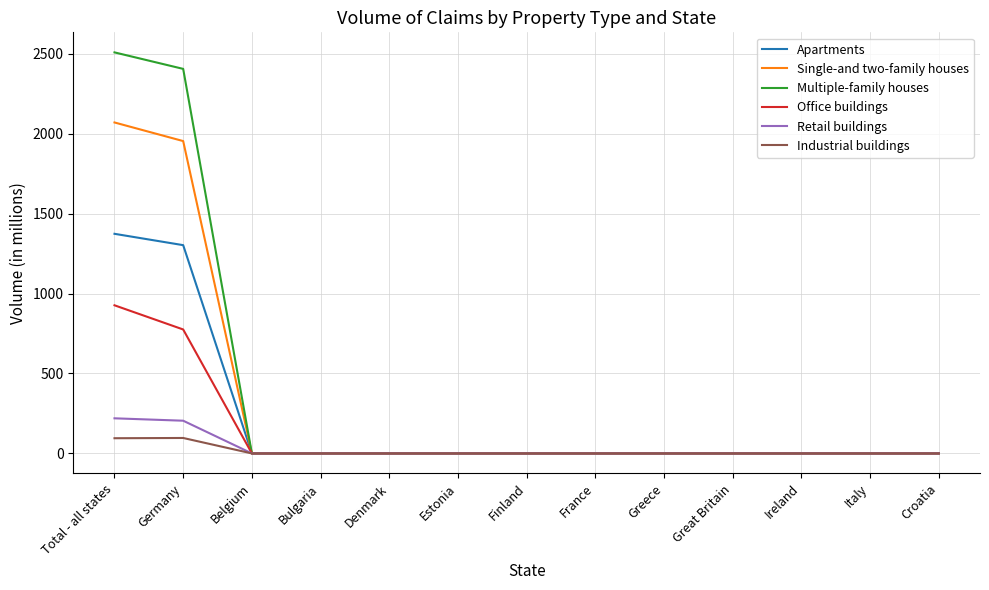

How many lines are shown in the chart?

6